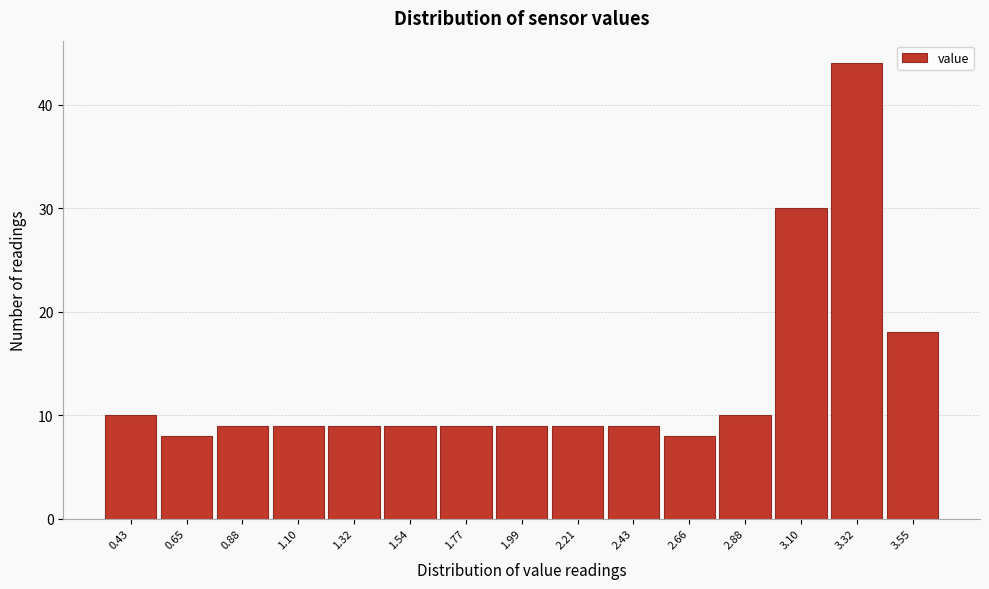

Reading left to right, what are all the values shown in this chart?

0.43=10	0.65=8	0.88=9	1.10=9	1.32=9	1.54=9	1.77=9	1.99=9	2.21=9	2.43=9	2.66=8	2.88=10	3.10=30	3.32=44	3.55=18